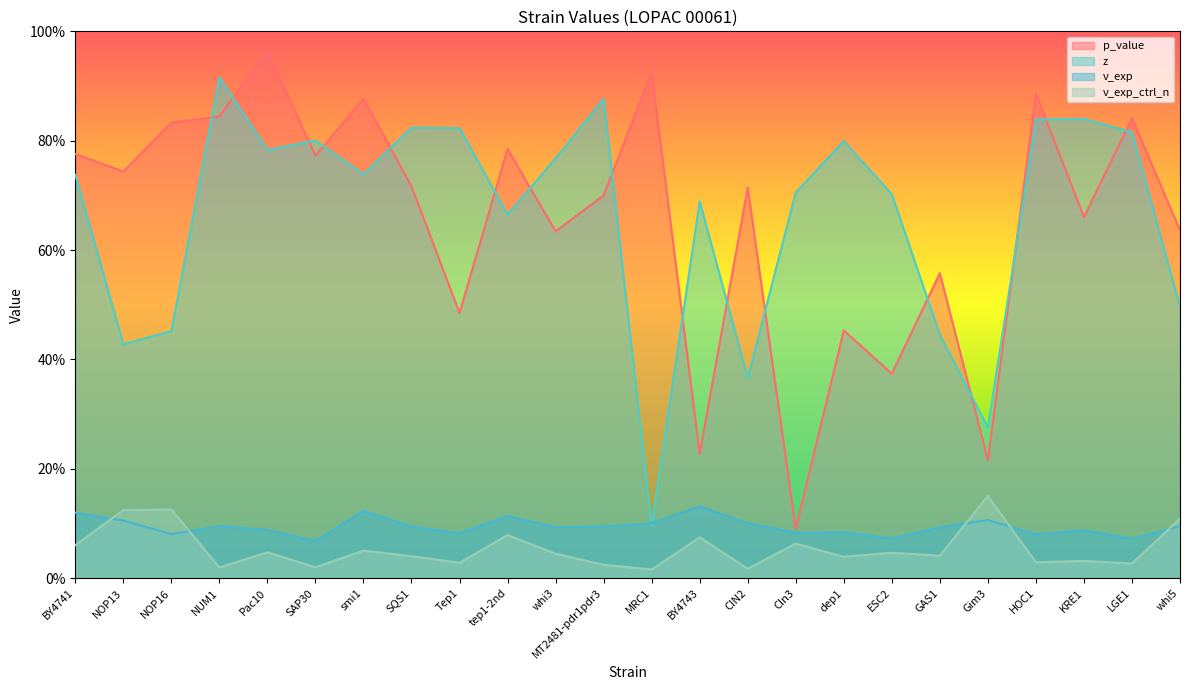

Which label corresponds to the smallest value in the chart?

MRC1